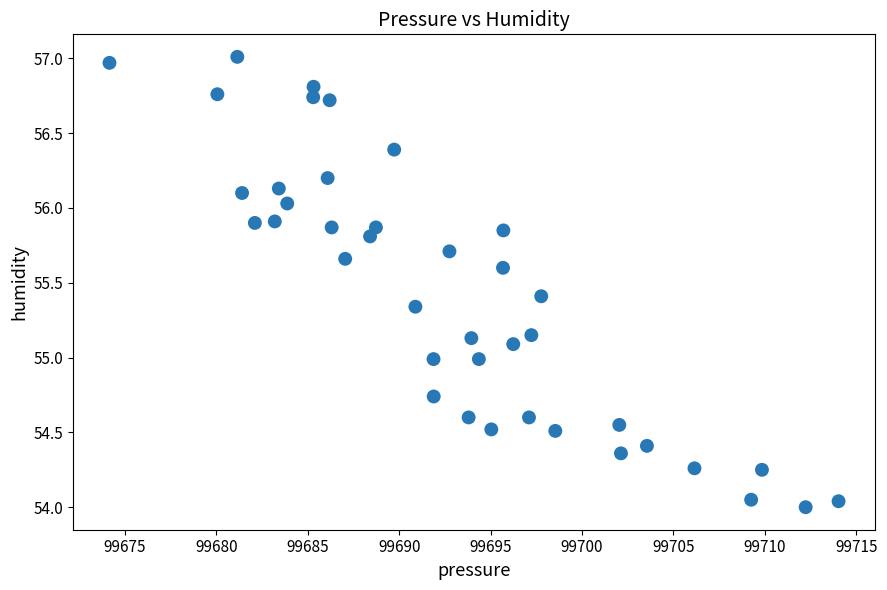

What is the range of Y values (max minus min)?

3.0